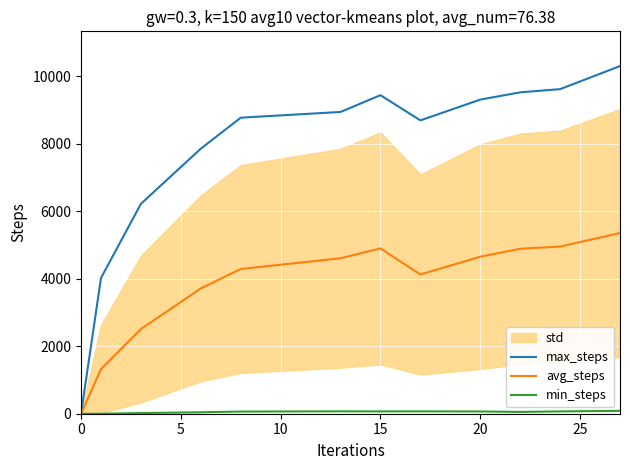

How many values in min_steps are above zero?

10